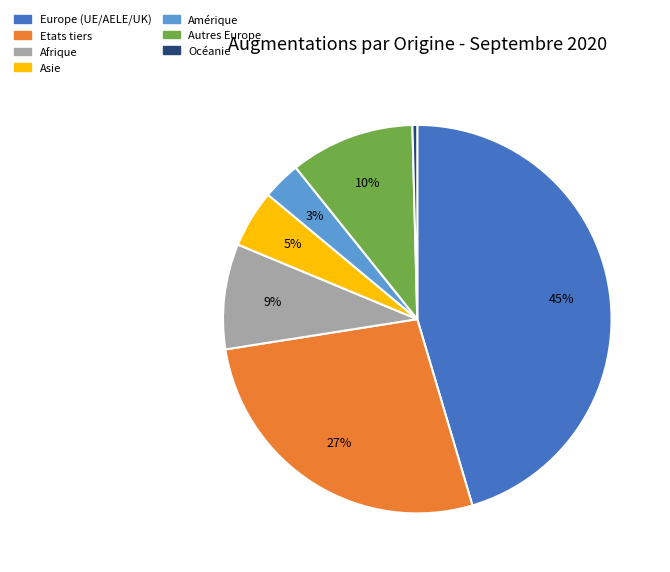

What percentage is the Asie slice, to the nearest percent?

5%